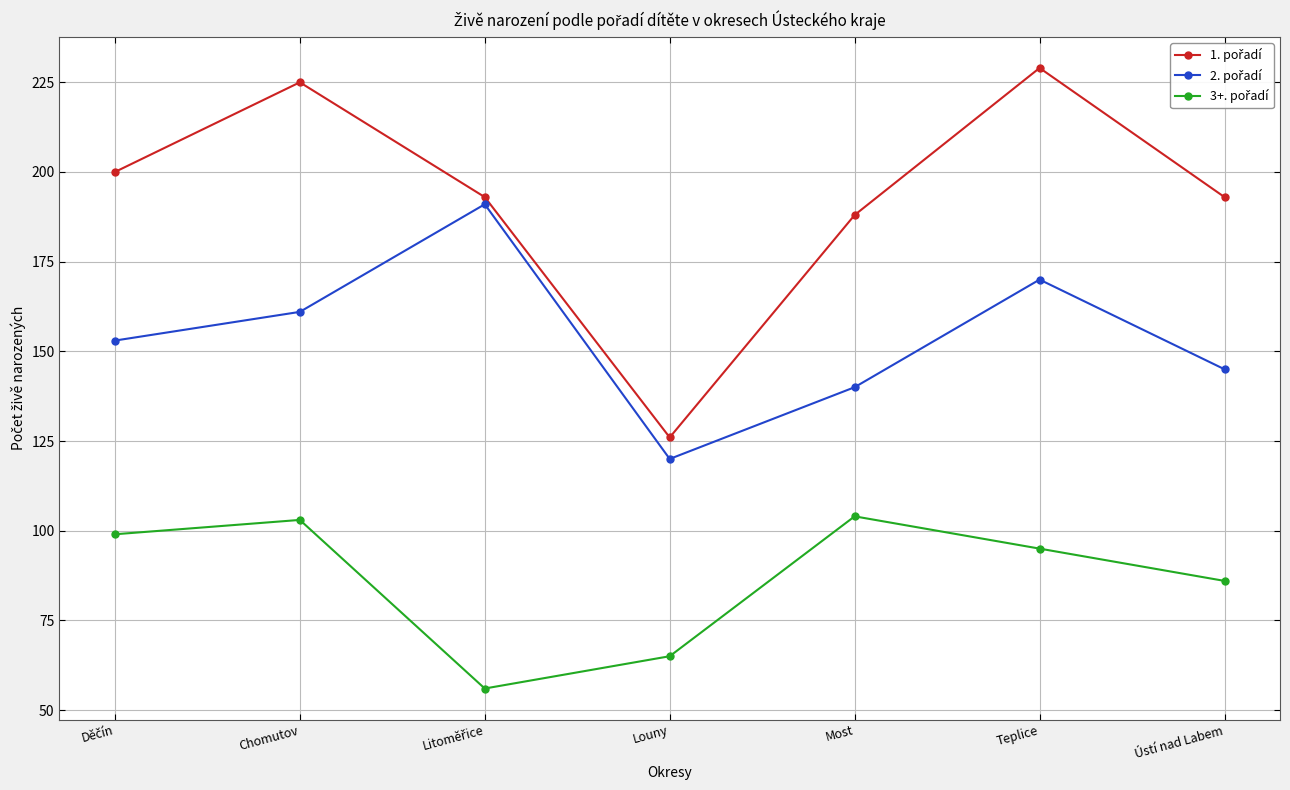

At which category does the chart reach its peak across all series?

Teplice